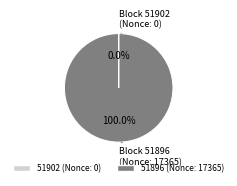

Which slice is the largest?

51896